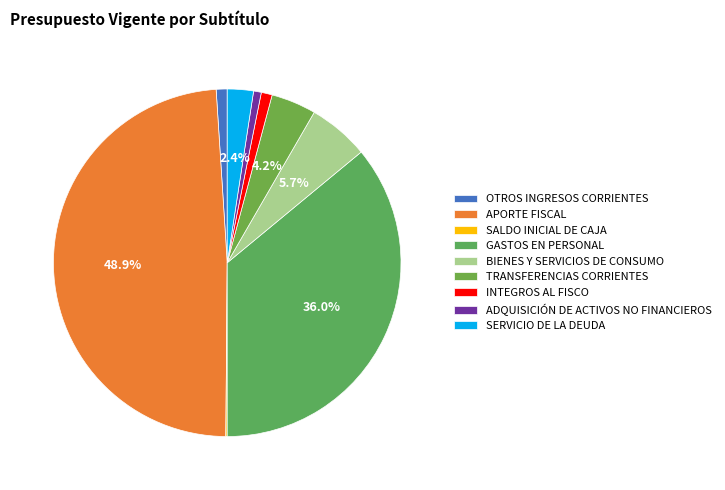

Combined, do OTROS INGRESOS CORRIENTES and SERVICIO DE LA DEUDA account for over 50%?

No